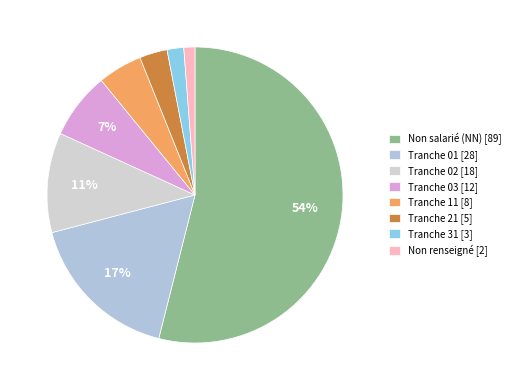

How many slices are in this pie chart?

8